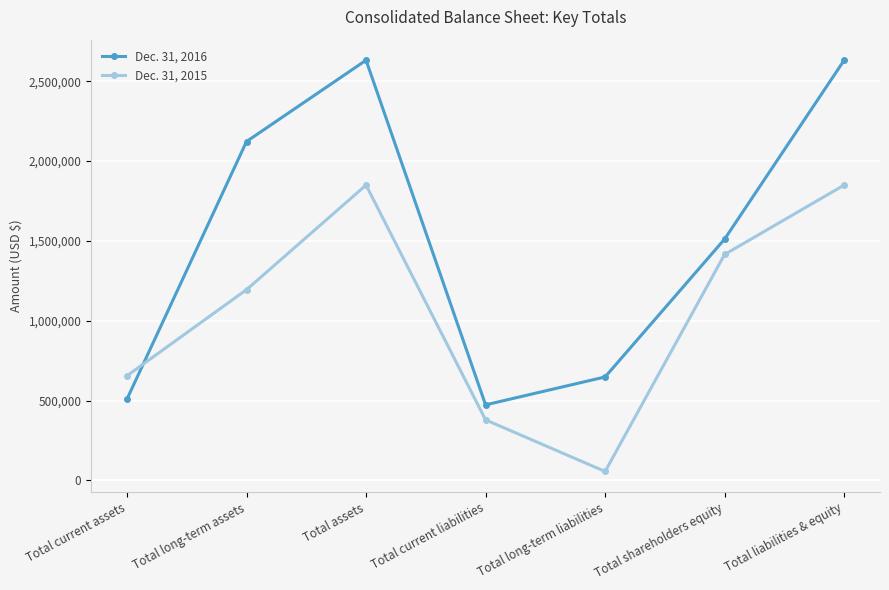

Which series has the largest range (max minus min)?

Dec. 31, 2016